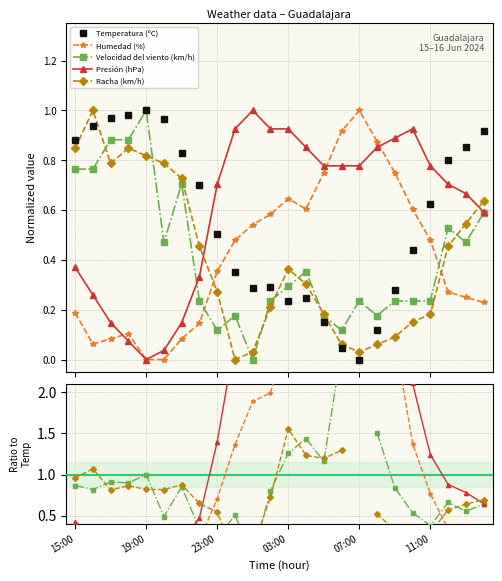

True or false: Humedad (%) has a value of -13.0 at 11:00.

False